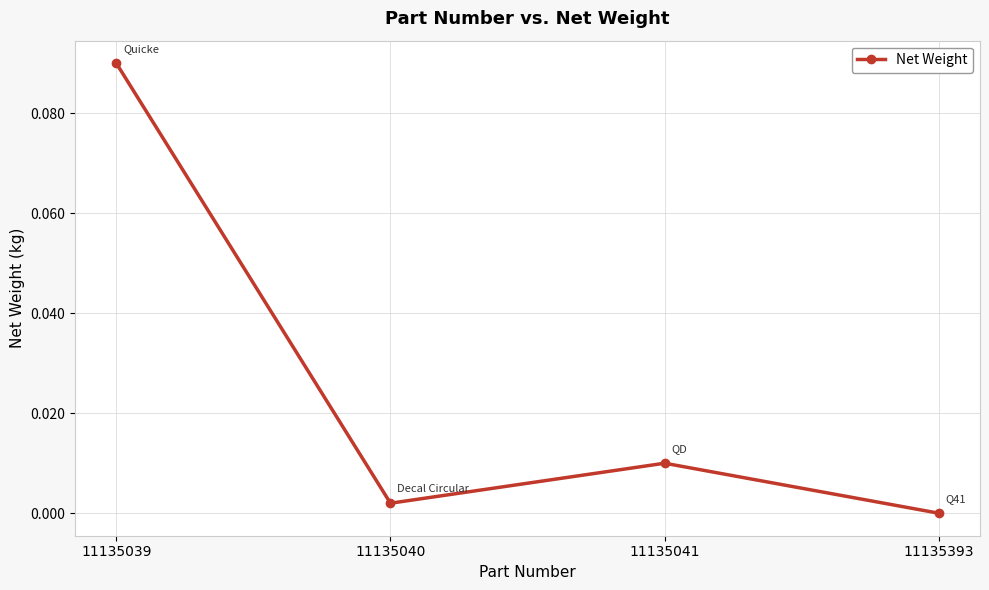

Where is the first local minimum?

11135040